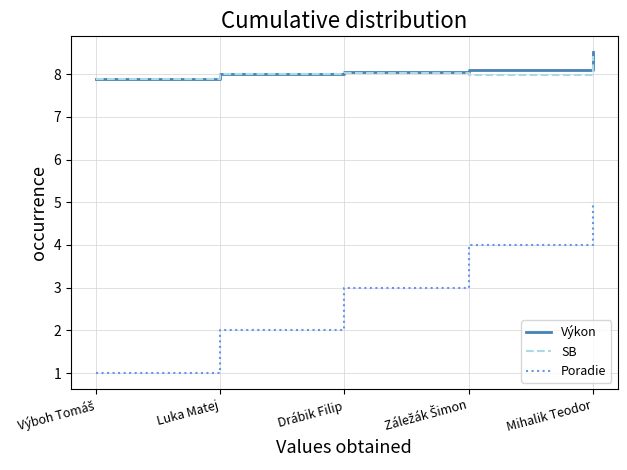

Is it true that Poradie equals 3.4 at Mihalik Teodor?

False